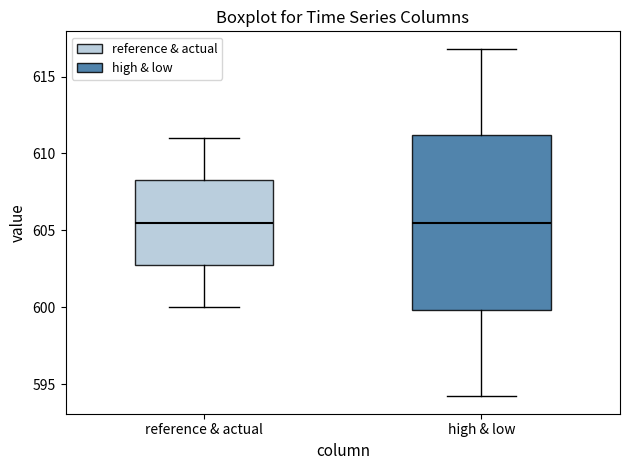

Reading left to right, transcribe this box plot: for each box, give where its median line is, the range the box spans, and where its two whiskers end, as read against the y-axis. The values are not printed on the chart, so give them approximately, as read against the axis.

reference & actual: median 605.5, box 603.0 to 608.5, whiskers 600.0 to 611.0
high & low: median 605.5, box 600.0 to 611.0, whiskers 594.0 to 617.0